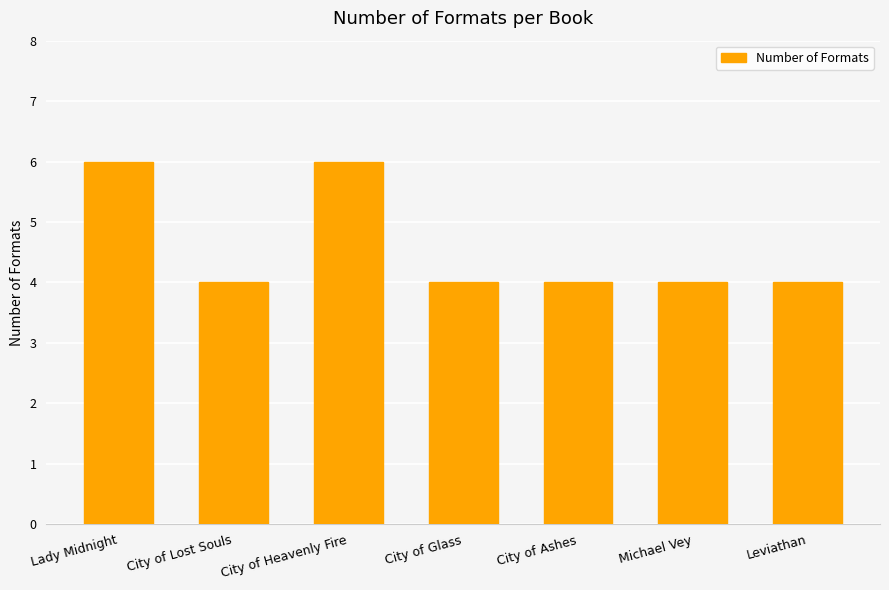

What is the sum of all values?

32